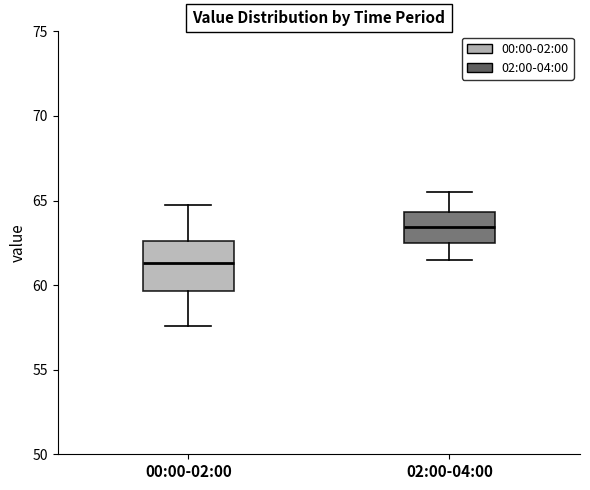

Which box has the lowest median line?

00:00-02:00